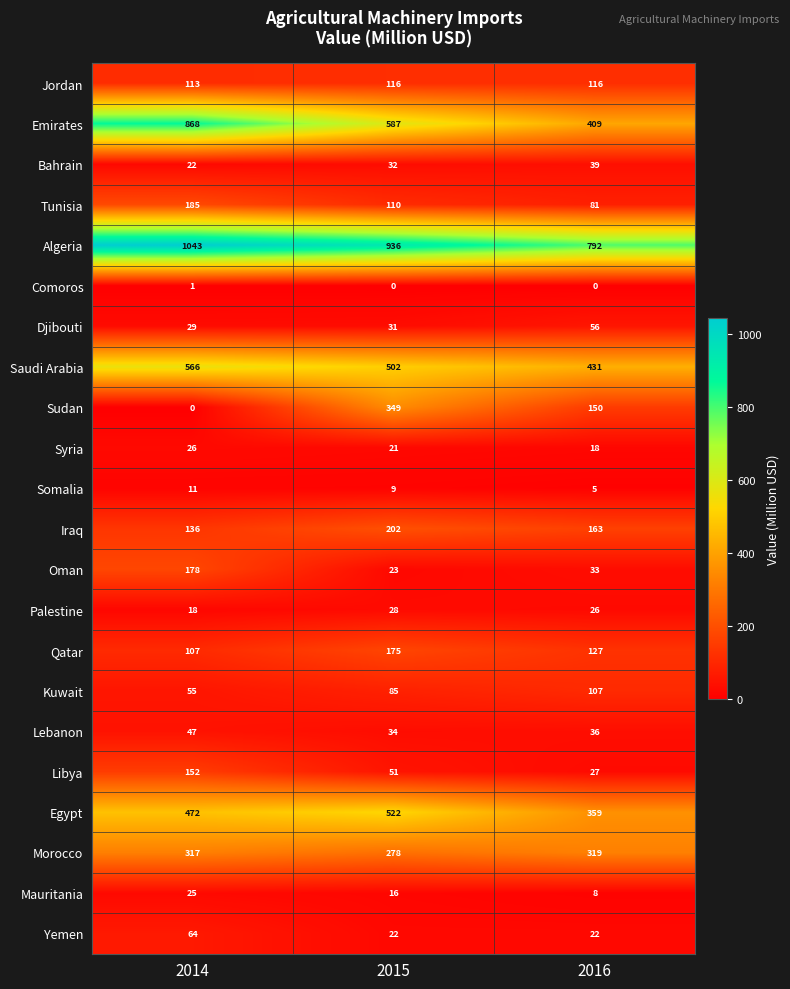

What is the difference between the highest and lowest values at 2015?

936